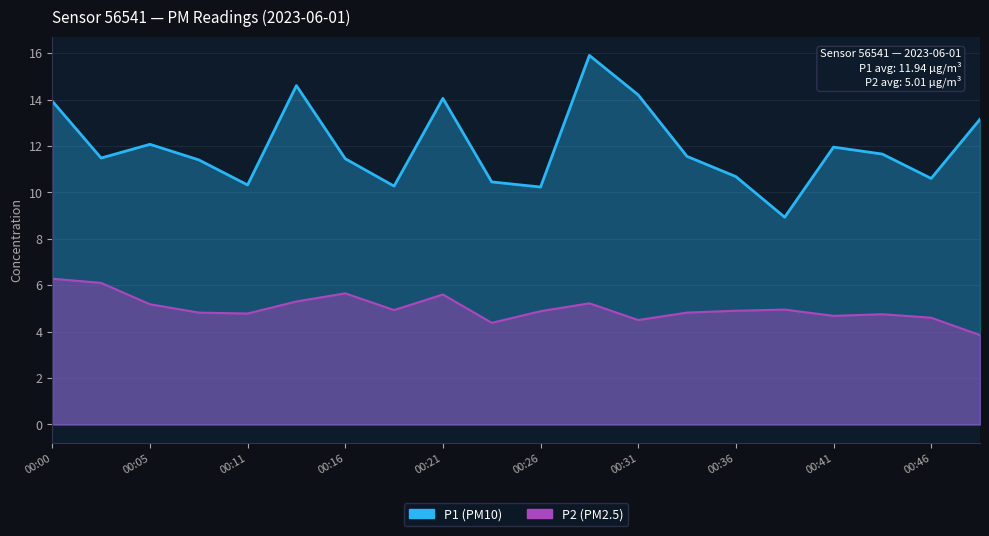

Rank the series by their average value, from highest to lowest.

P1, P2